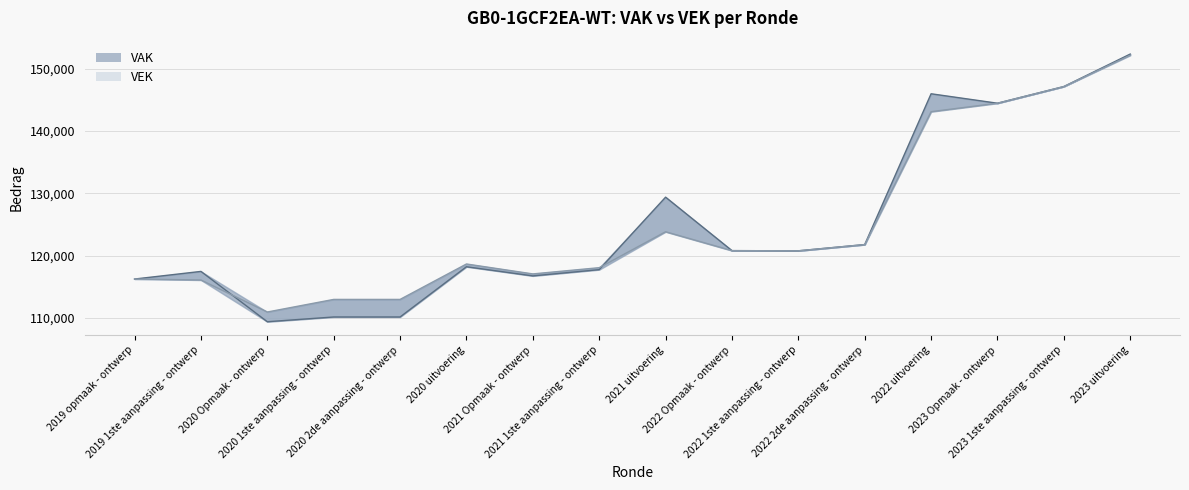

How many categories are shown in the chart?

16